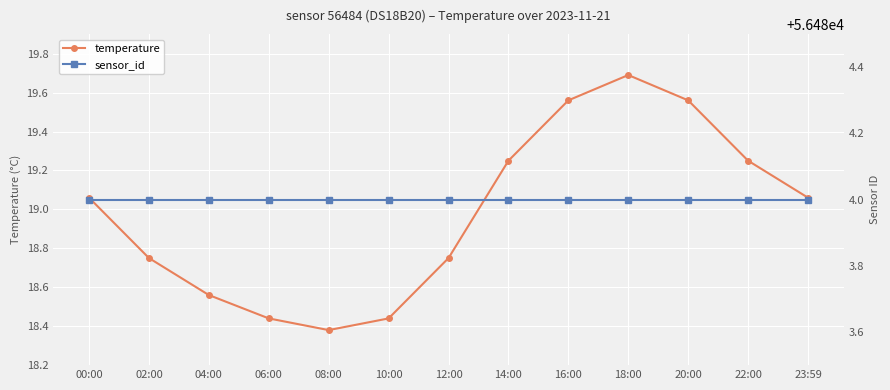

True or false: sensor_id and temperature intersect in this chart.

False